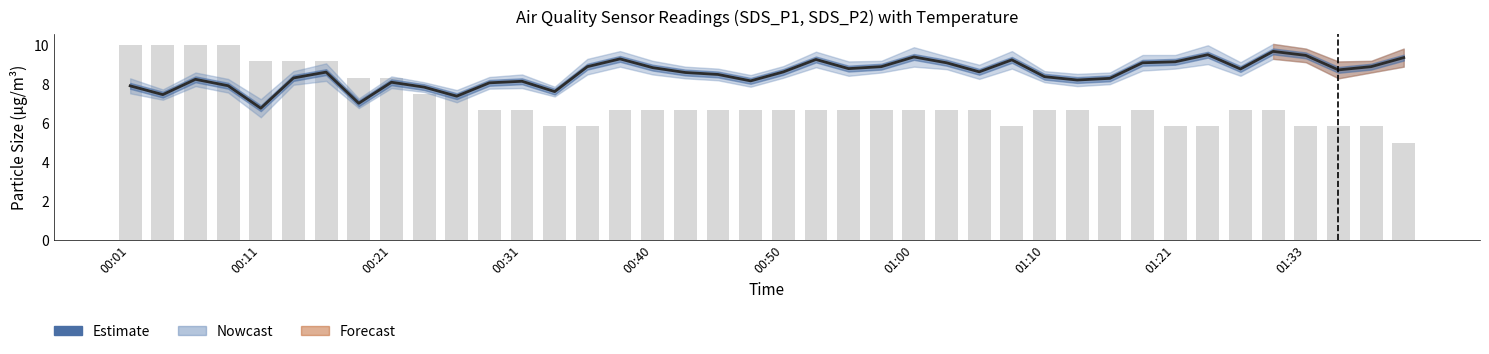

Are the bars grouped side by side (vs. stacked)?

Yes